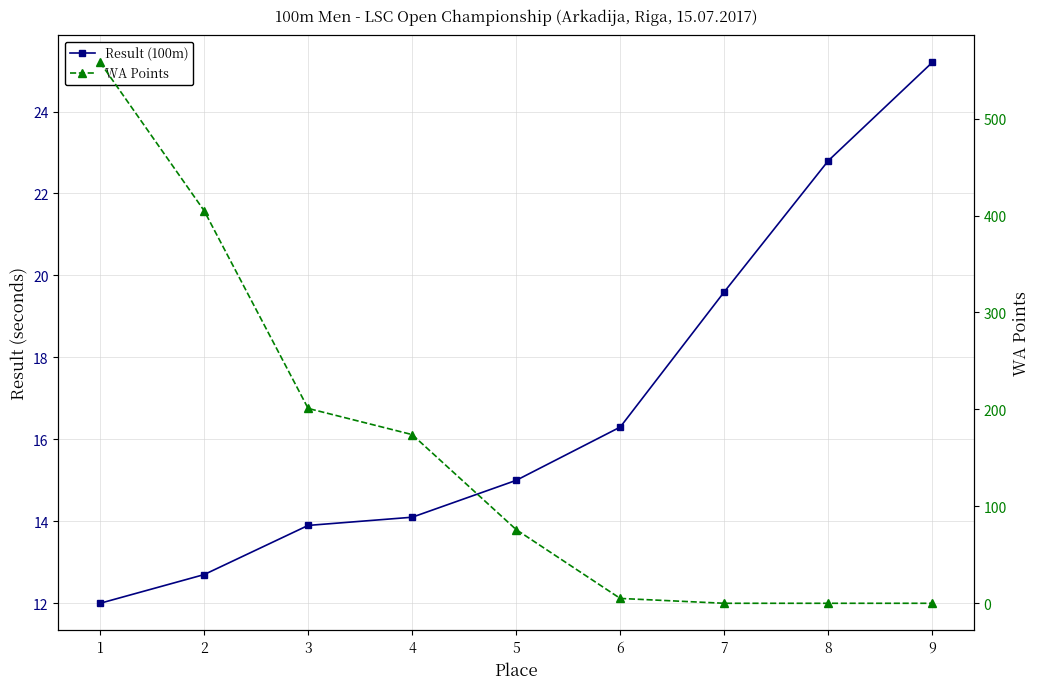

What are all the series names shown in the legend?

Result (100m), WA Points